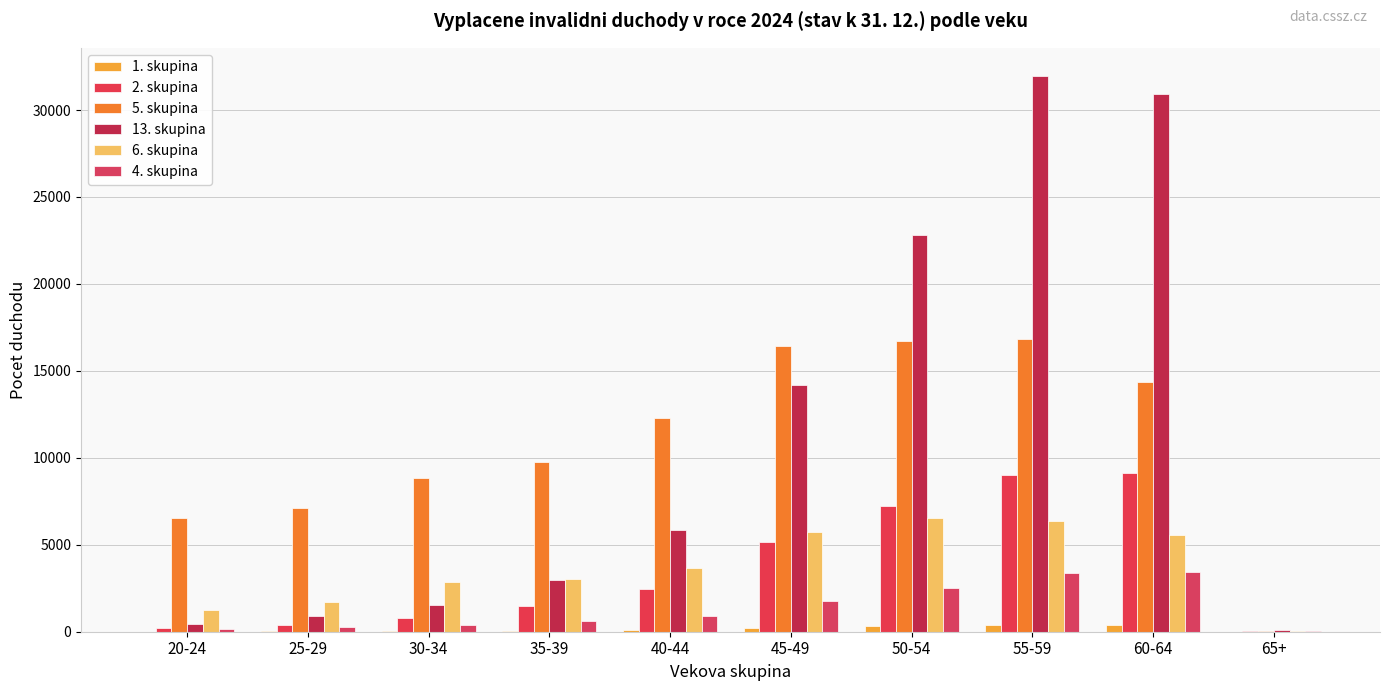

Count the number of categories in the chart.

10